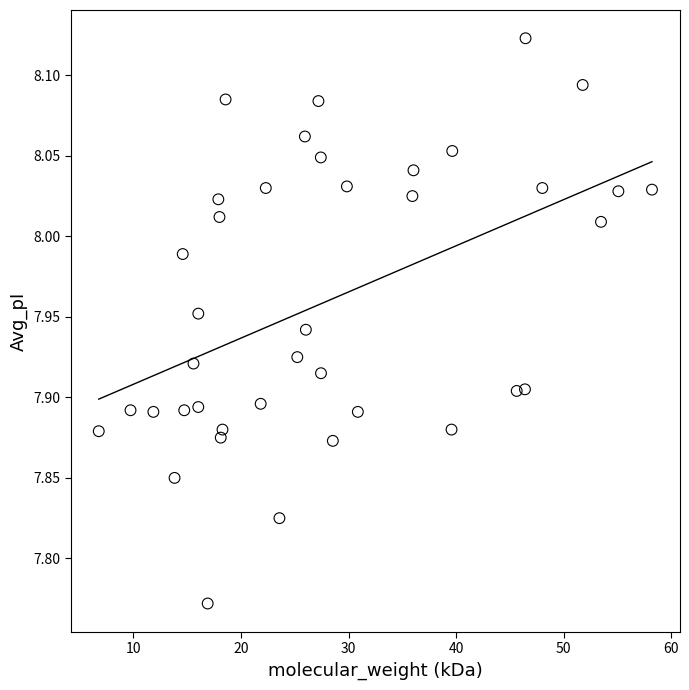

What is the range of X values (max minus min)?

51.4